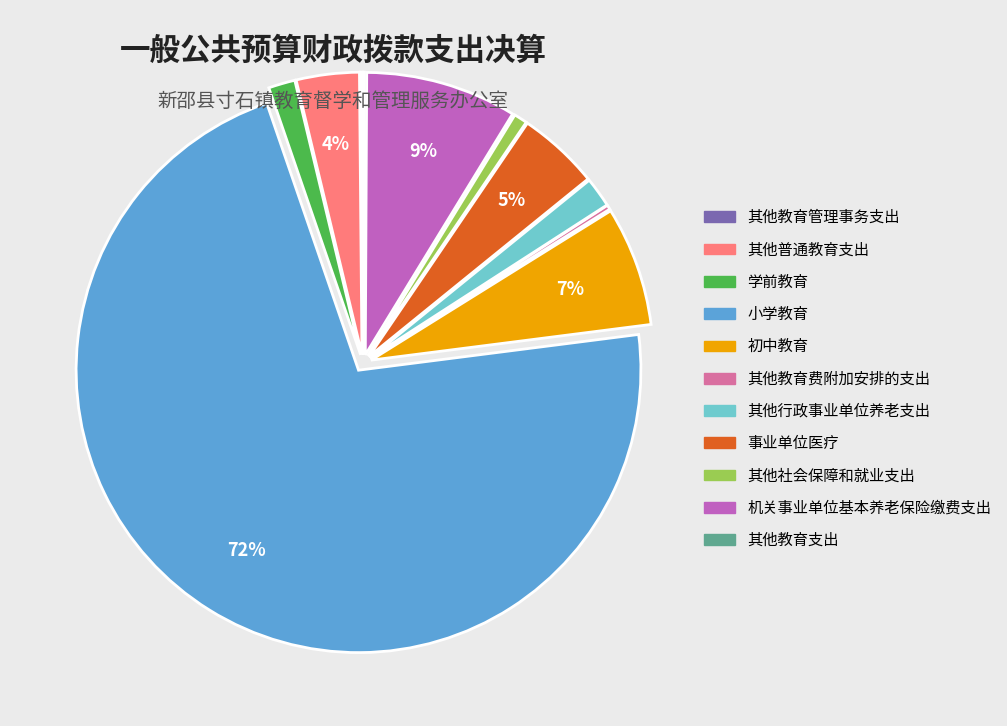

To the nearest percent, what is the combined percentage of 初中教育 and 机关事业单位基本养老保险缴费支出?

16%